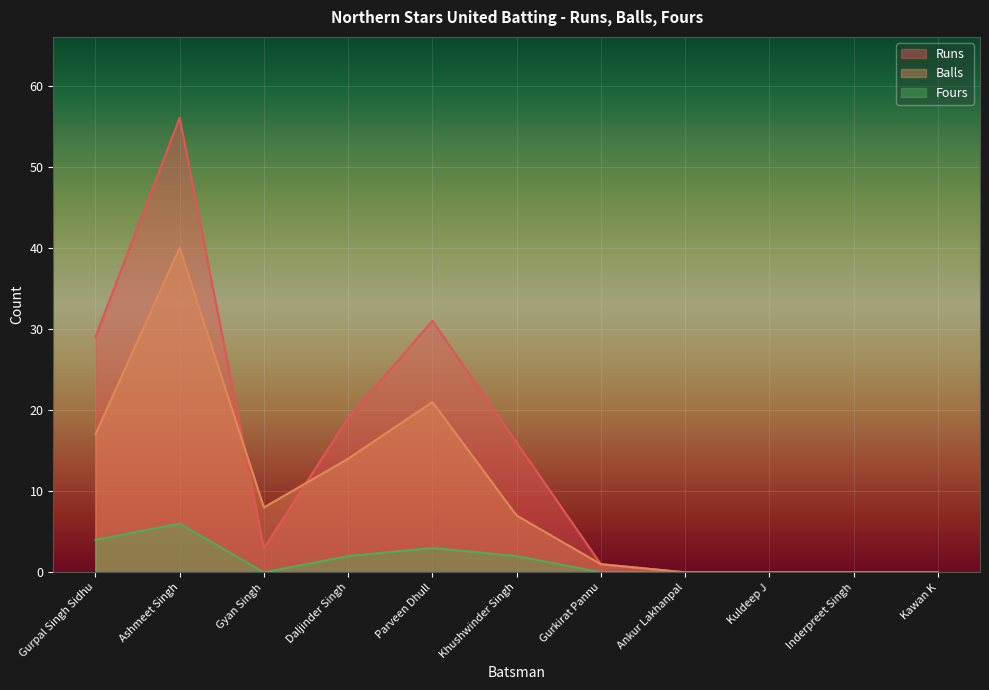

Read the Runs value at Khushwinder Singh, to the nearest 10.

20